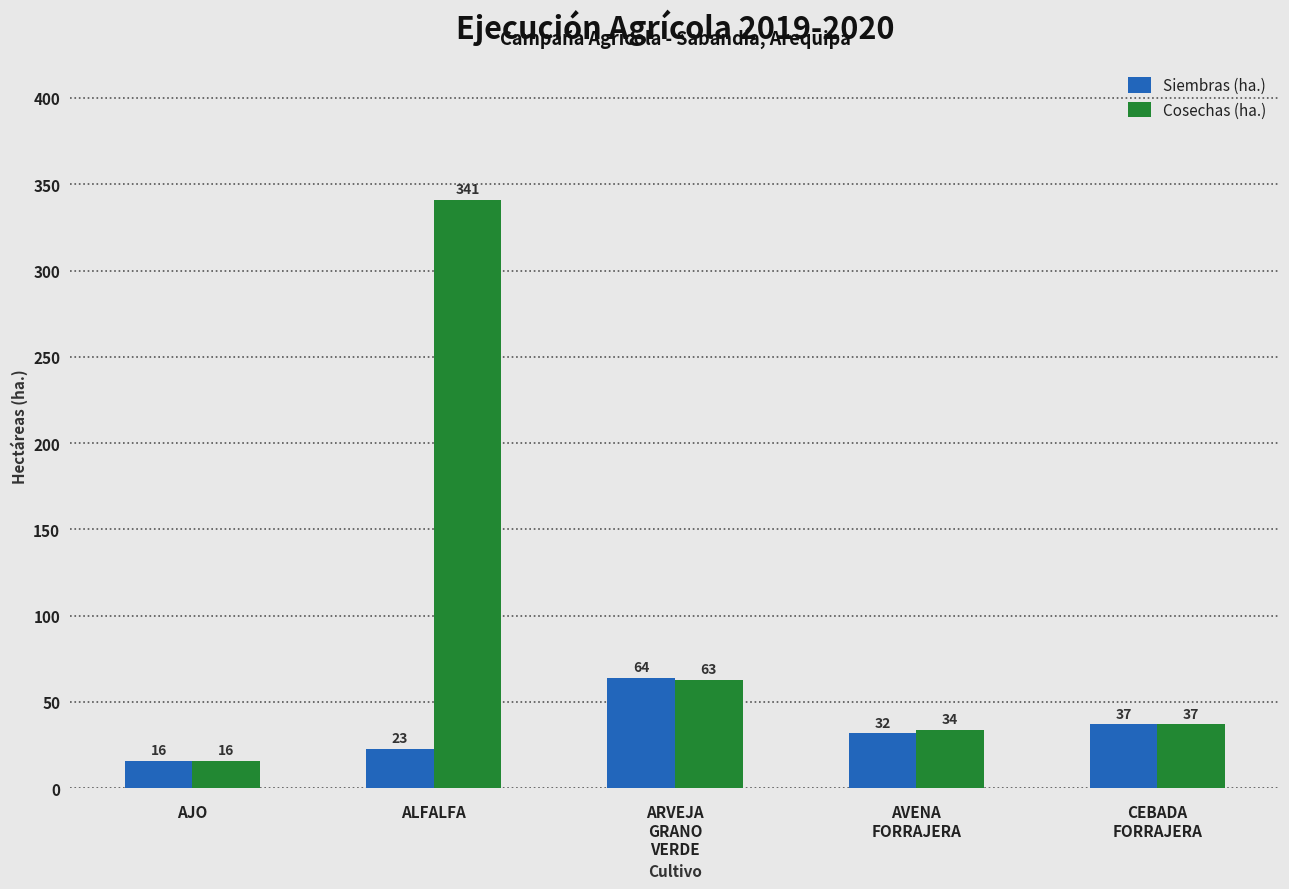

What is the difference between the maximum and minimum values in the Siembras (ha.) series?

48